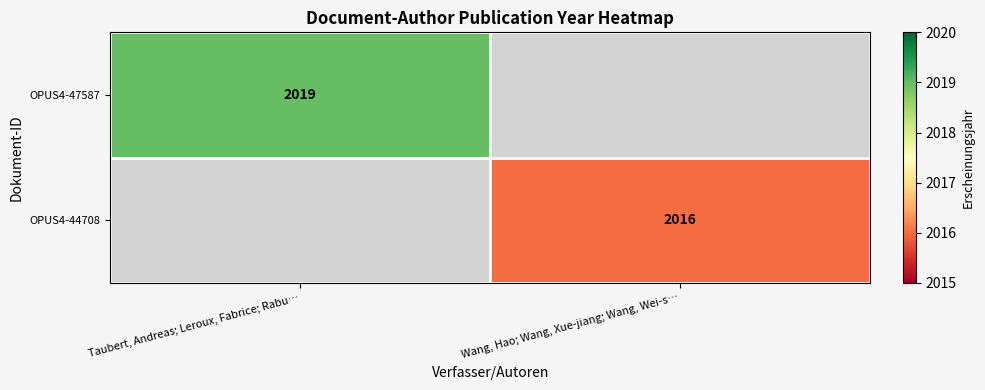

The value of OPUS4-47587 at Taubert, Andreas; Leroux, Fabrice; Rabu… is 425. True or false?

False